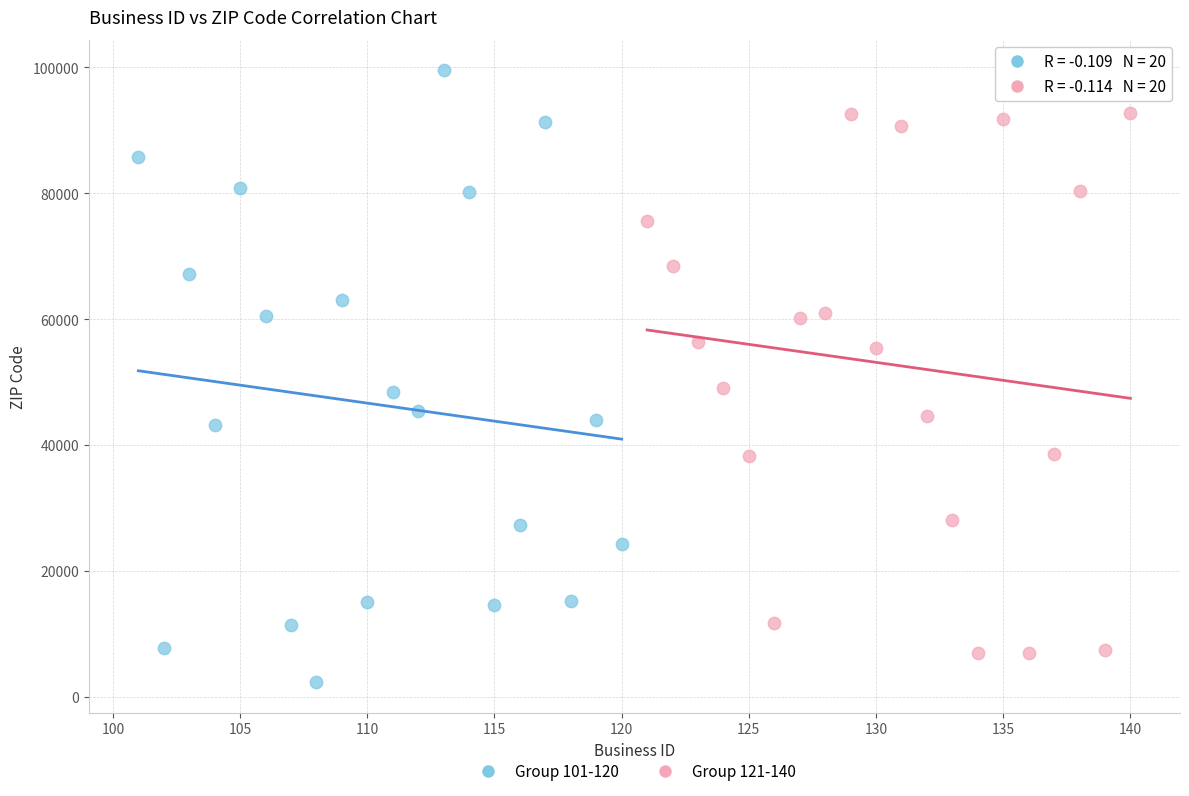

Which series reaches the maximum Y coordinate?

Group 101-120